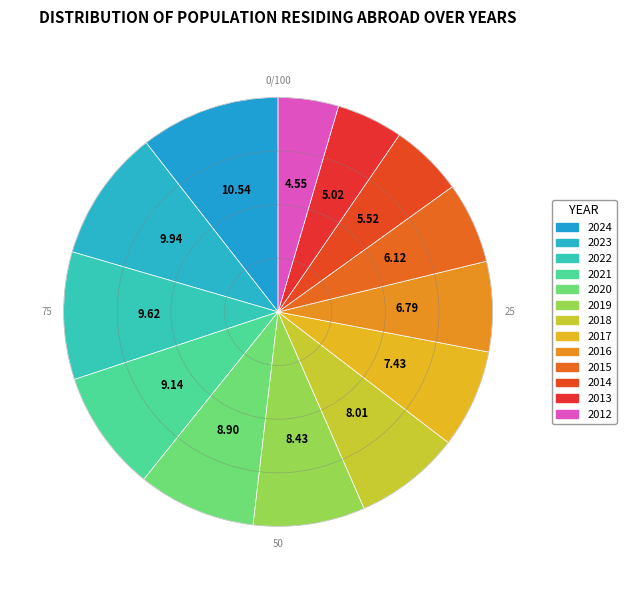

To the nearest percent, what is the difference between the largest and smallest slice percentages?

6%